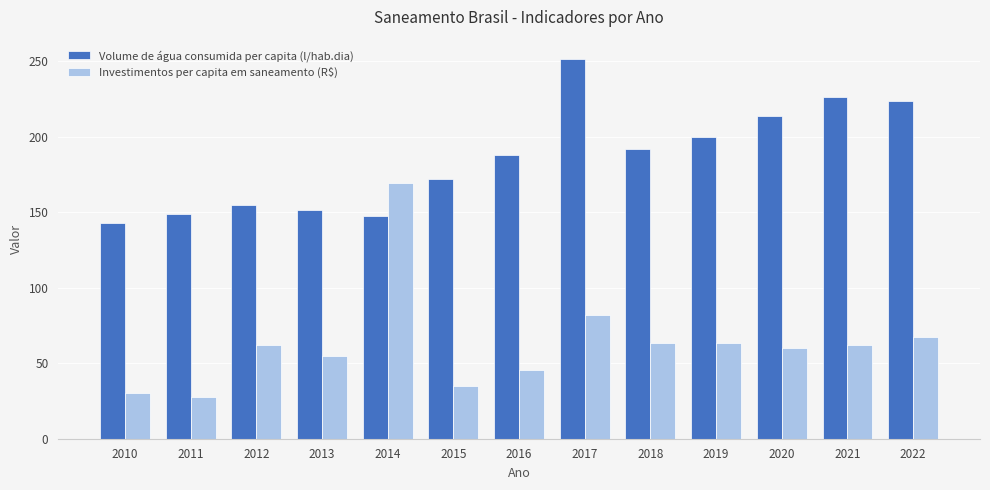

What is the difference between the maximum and minimum values in the Volume de água consumida per capita (l/hab.dia) series?

108.5